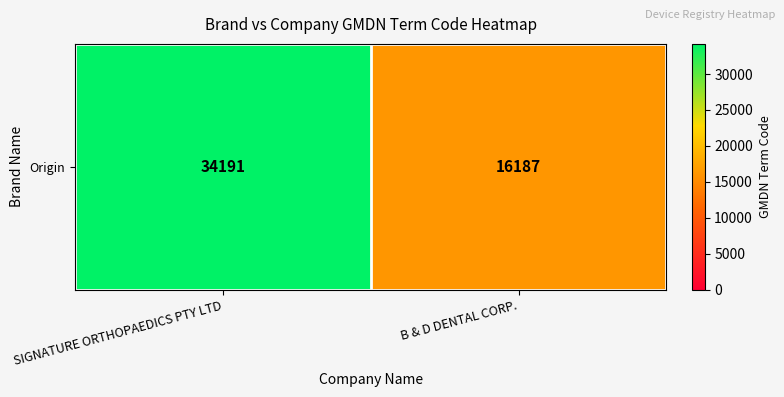

Which has a higher value, SIGNATURE ORTHOPAEDICS PTY LTD or B & D DENTAL CORP.?

SIGNATURE ORTHOPAEDICS PTY LTD